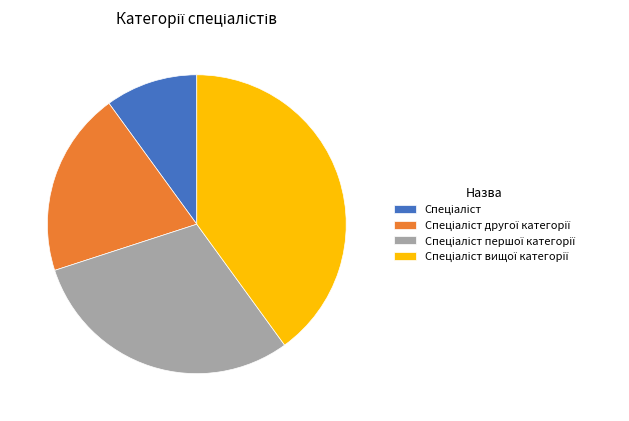

Is there a majority slice in this chart?

No